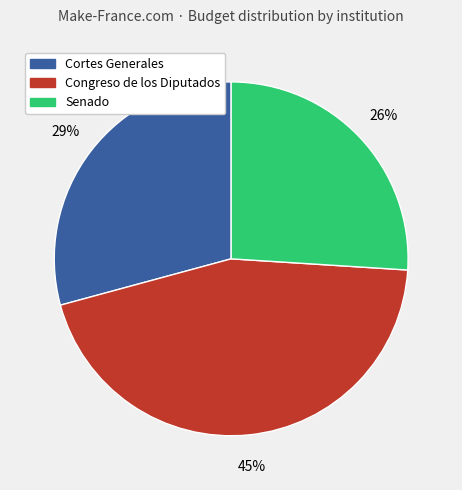

Is there any slice that represents more than half of the pie?

No